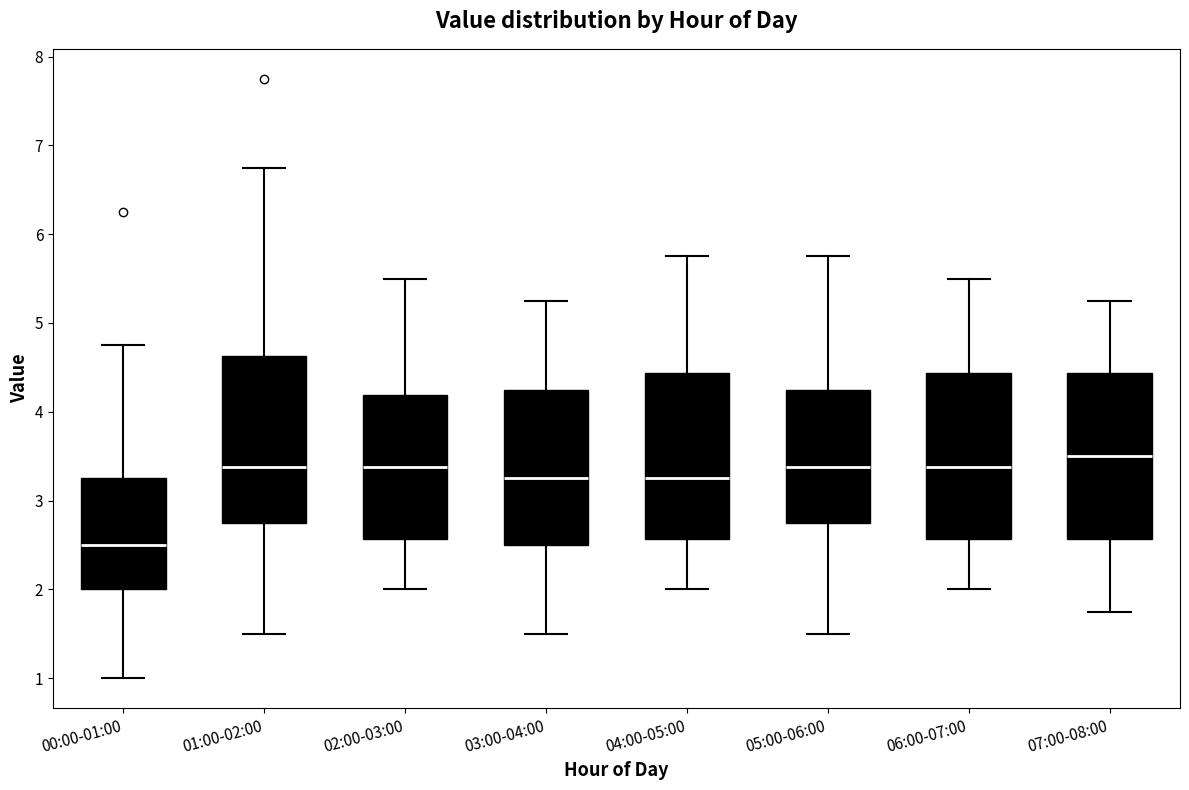

Reading left to right, read every box against the y-axis: the position of its median line, the range the box covers, and the ends of its whiskers. The values are not printed on the chart, so give them approximately, as read against the axis.

00:00-01:00: median 2.5, box 2.0 to 3.3, whiskers 1.0 to 4.8
01:00-02:00: median 3.4, box 2.8 to 4.6, whiskers 1.5 to 6.8
02:00-03:00: median 3.4, box 2.6 to 4.2, whiskers 2.0 to 5.5
03:00-04:00: median 3.3, box 2.5 to 4.3, whiskers 1.5 to 5.3
04:00-05:00: median 3.3, box 2.6 to 4.4, whiskers 2.0 to 5.8
05:00-06:00: median 3.4, box 2.8 to 4.3, whiskers 1.5 to 5.8
06:00-07:00: median 3.4, box 2.6 to 4.4, whiskers 2.0 to 5.5
07:00-08:00: median 3.5, box 2.6 to 4.4, whiskers 1.8 to 5.3